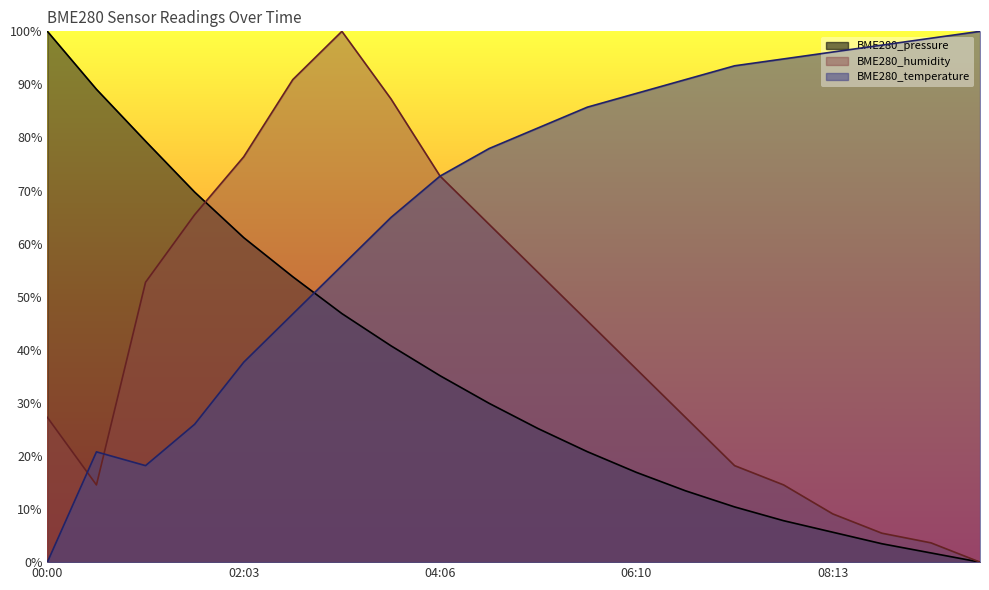

Reading left to right, transcribe all the data shown in this chart.

BME280_temperature: 00:00=0.0	00:31=20.8	01:02=18.2	01:32=26.0	02:03=37.7	02:34=46.8	03:05=55.8	03:35=64.9	04:06=72.7	04:37=77.9	05:08=81.8	05:39=85.7	06:10=88.3	06:40=90.9	07:11=93.5	07:42=94.8	08:13=96.1	08:43=97.4	09:14=98.7	09:45=100.0
BME280_humidity: 00:00=27.3	00:31=14.5	01:02=52.7	01:32=65.5	02:03=76.4	02:34=90.9	03:05=100.0	03:35=87.3	04:06=72.7	04:37=63.6	05:08=54.5	05:39=45.5	06:10=36.4	06:40=27.3	07:11=18.2	07:42=14.5	08:13=9.1	08:43=5.5	09:14=3.6	09:45=0.0
BME280_pressure: 00:00=100.0	00:31=89.1	01:02=79.3	01:32=69.7	02:03=61.1	02:34=53.8	03:05=46.8	03:35=40.8	04:06=35.1	04:37=29.9	05:08=25.1	05:39=20.8	06:10=16.9	06:40=13.4	07:11=10.4	07:42=7.8	08:13=5.6	08:43=3.5	09:14=1.7	09:45=0.0